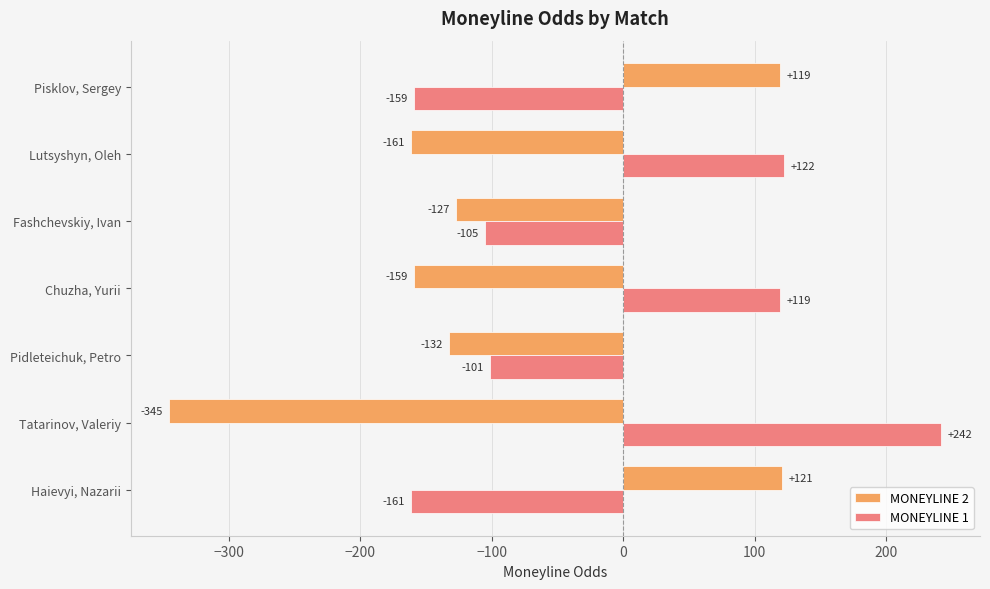

What is the sum of all MONEYLINE 1 values?

-43